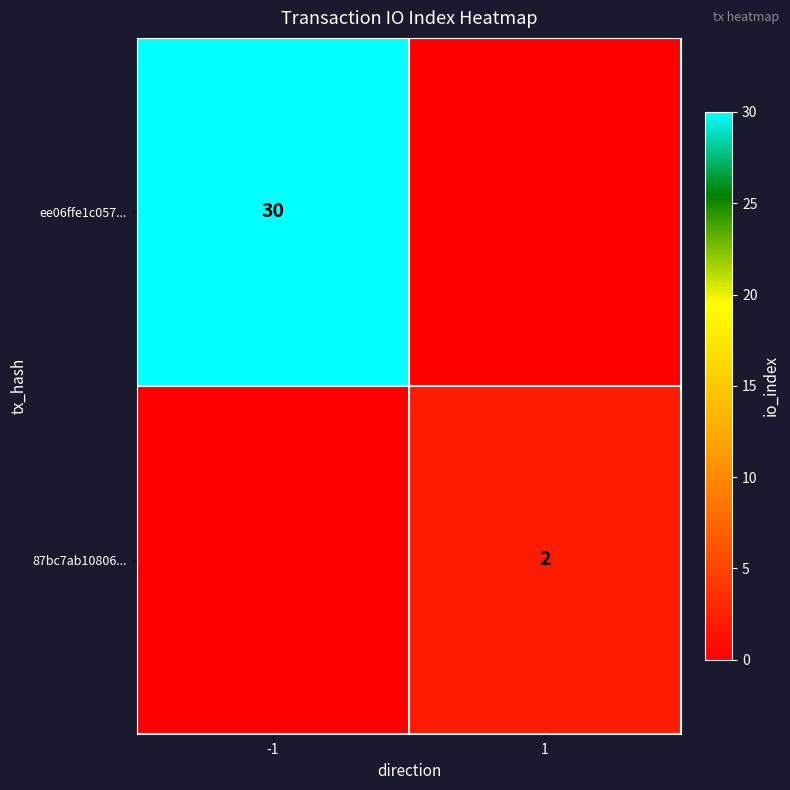

True or false: 87bc7ab10806... has a value of 2 at 1.

True